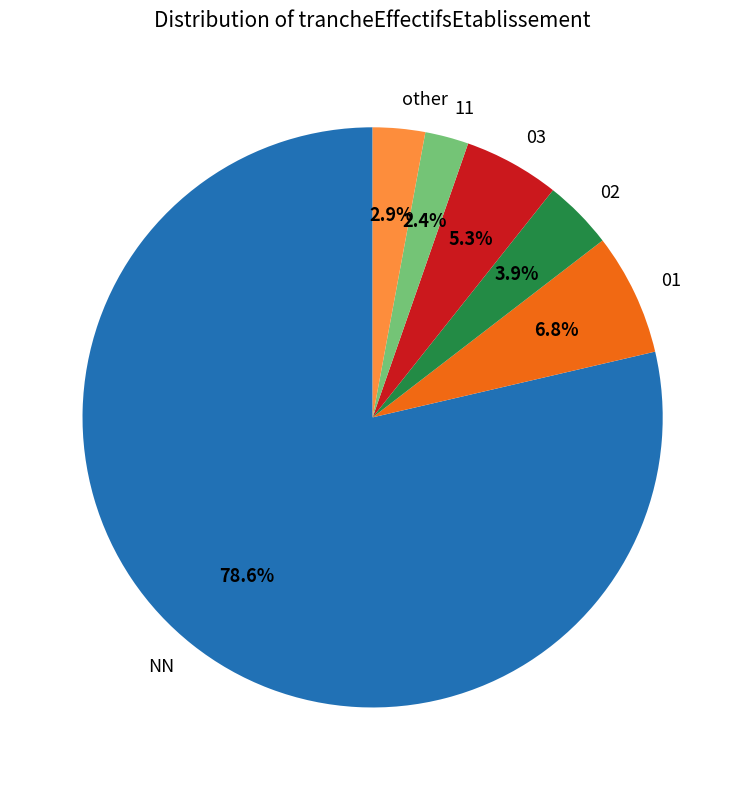

To the nearest percent, what portion does 01 represent?

7%